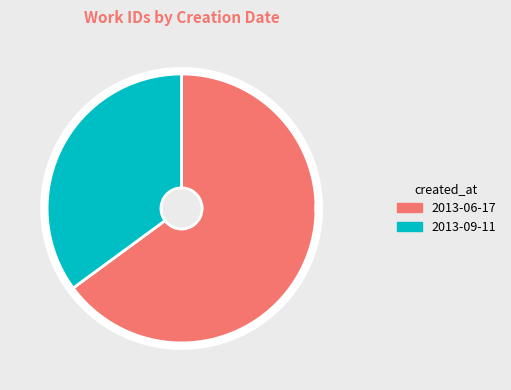

The 2013-09-11 slice represents 35% of the pie. True or false?

True